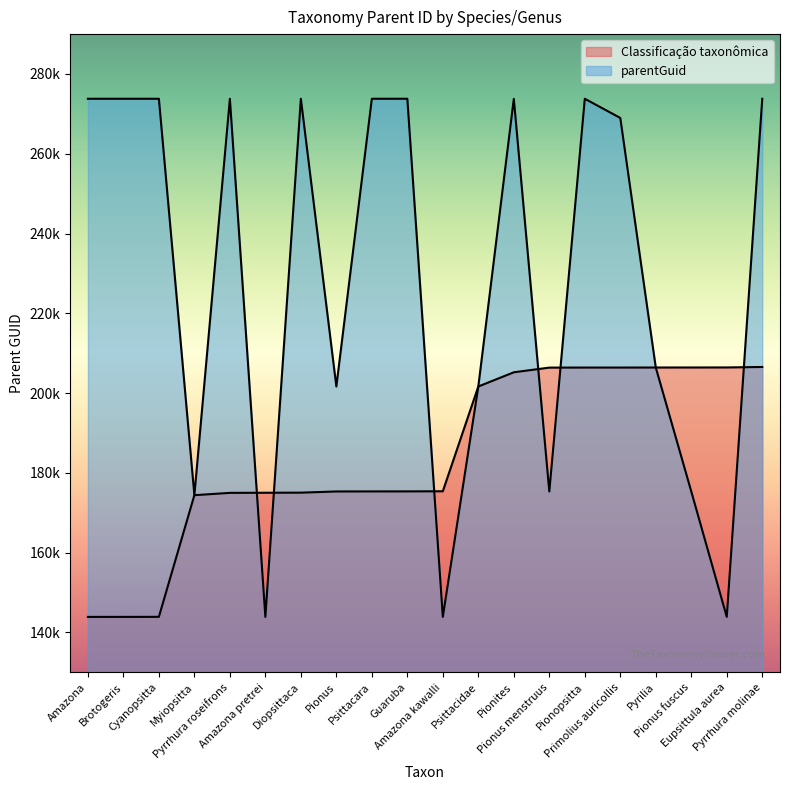

How many lines are shown in the chart?

2